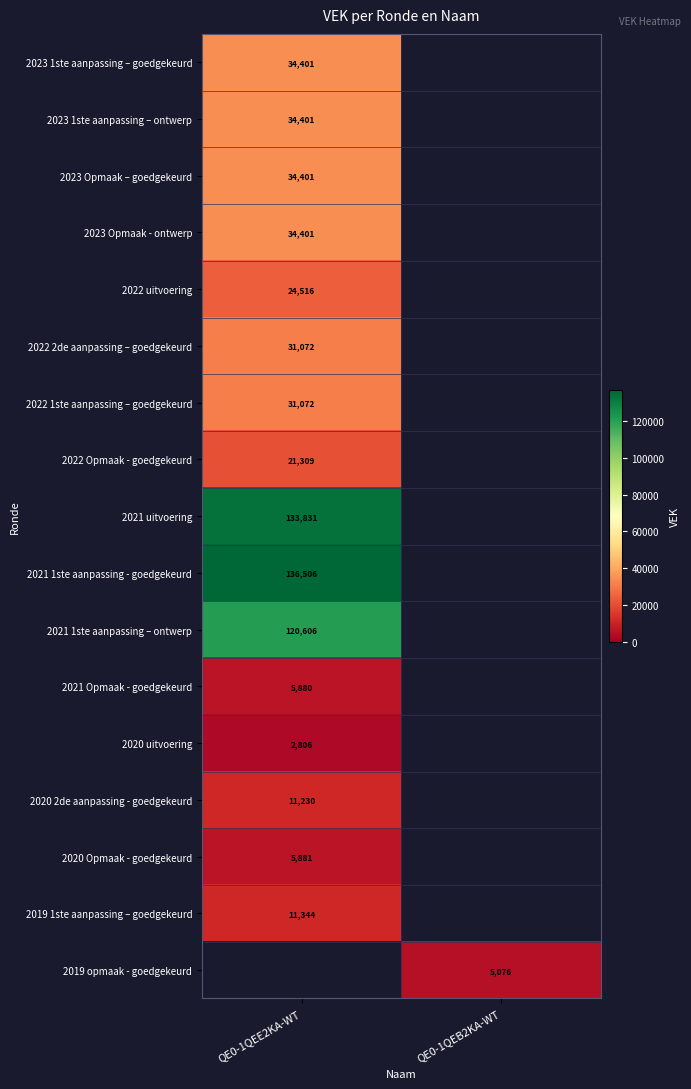

Which has a higher value, QE0-1QEB2KA-WT or QE0-1QEE2KA-WT?

QE0-1QEE2KA-WT